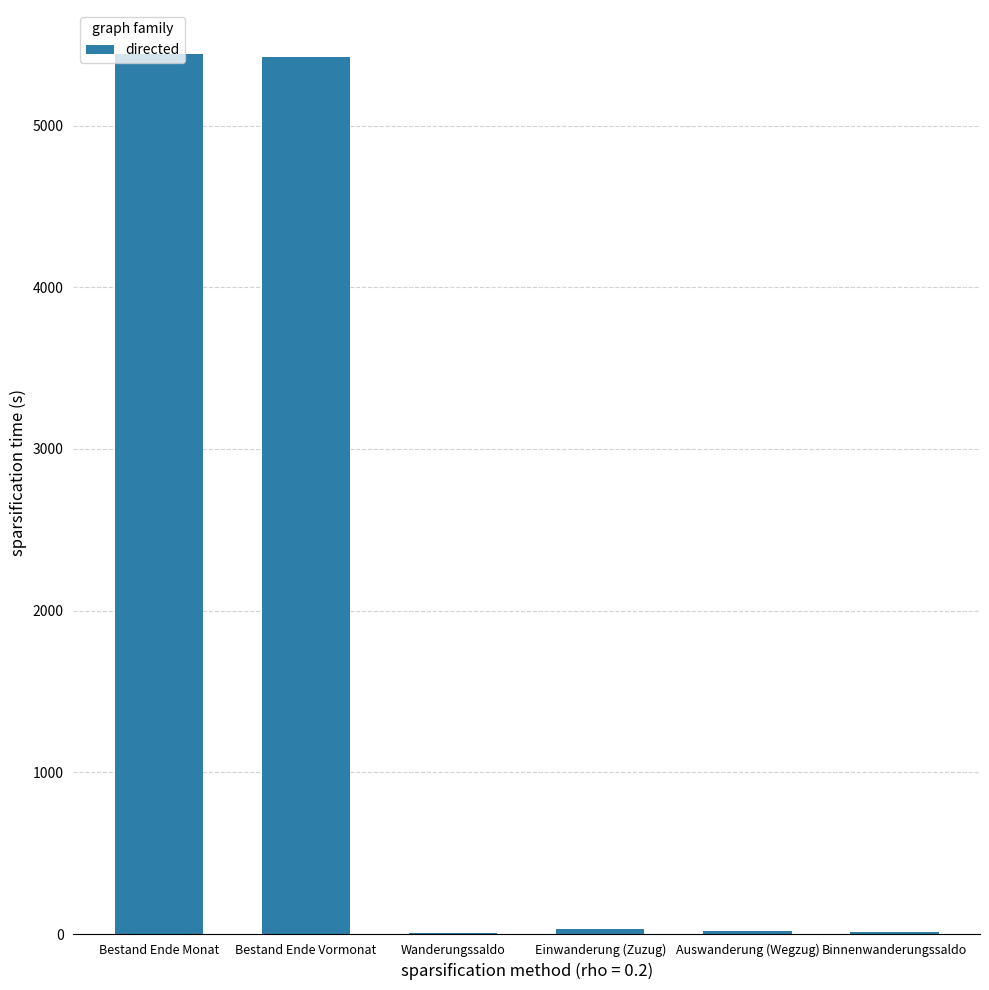

What is the change in value from Einwanderung (Zuzug) to Binnenwanderungssaldo?

-14